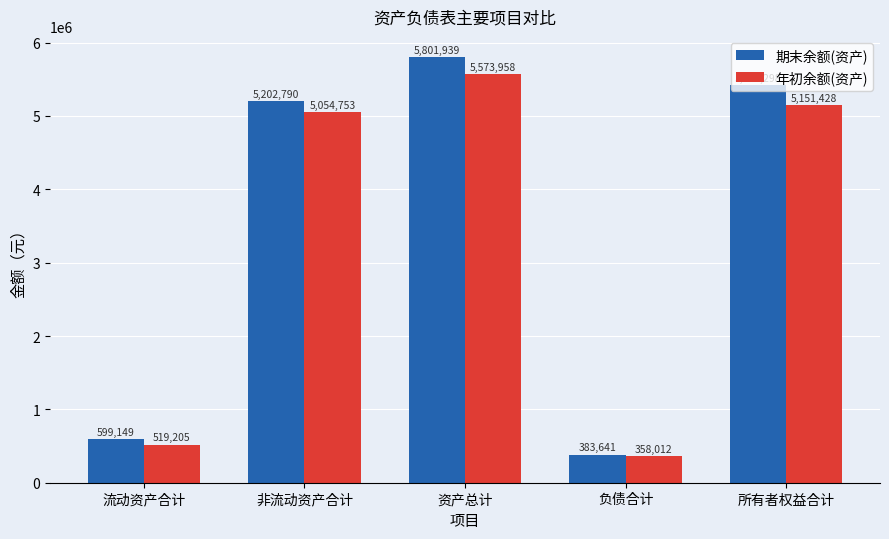

How many bars are there in total?

10